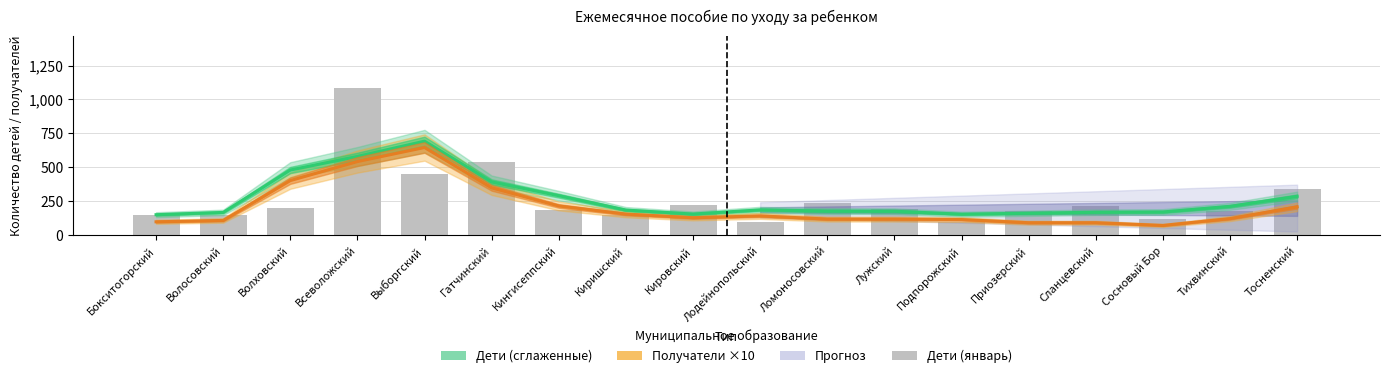

Is the value of Дети (январь, столбцы) at Волосовский greater than the value of Дети (сглаженные) at Приозерский?

No